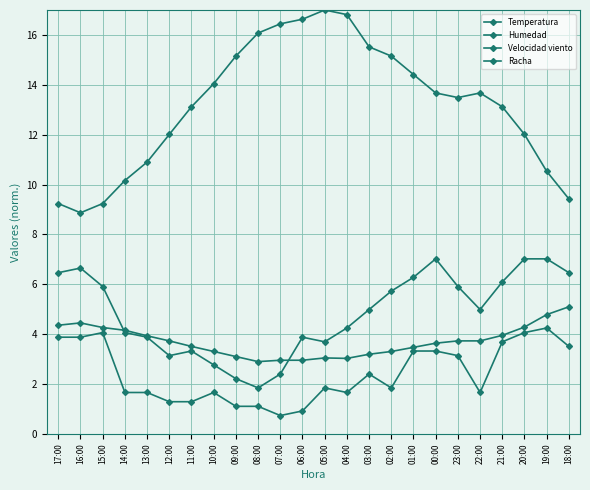

True or false: Humedad and Racha cross at least once.

False